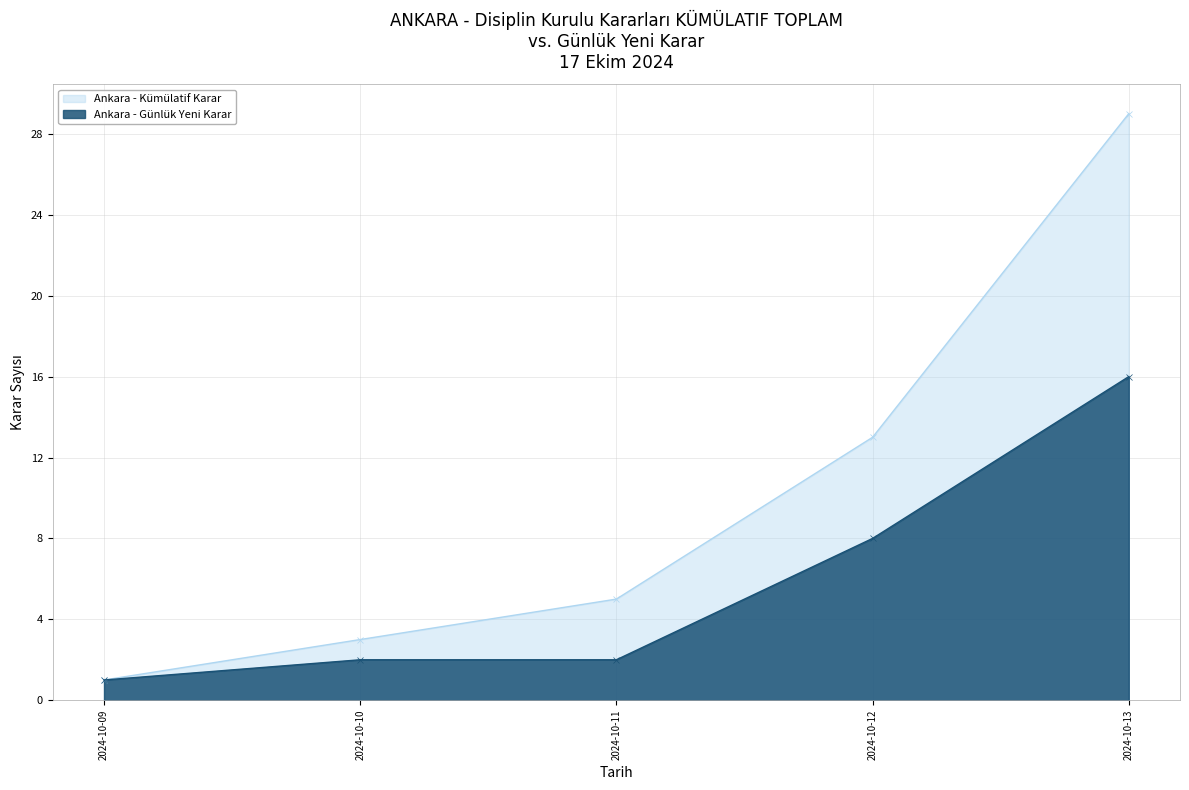

True or false: Daily New Penalties and Cumulative Penalties cross at least once.

False